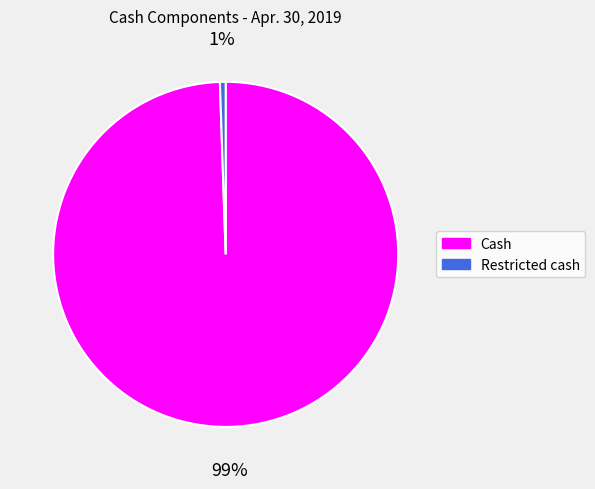

Is it true that Restricted cash is 9% of the pie?

False